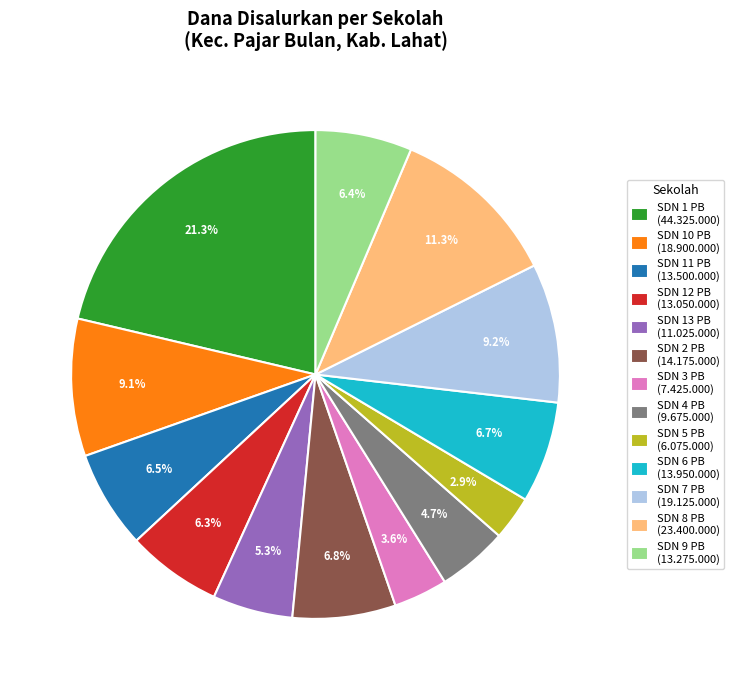

How much of the chart is everything except SDN 1 PB (44.325.000)?

78.7%